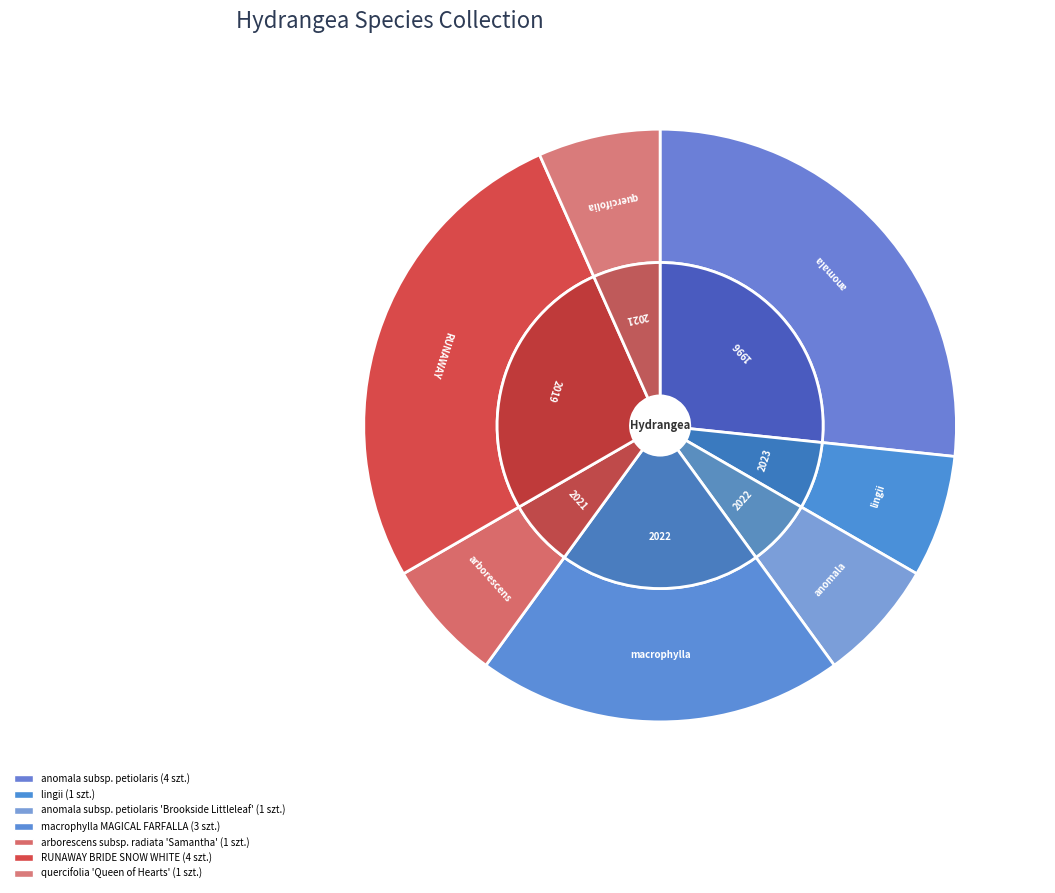

To the nearest percent, what is the difference between the largest and smallest slice percentages?

20%